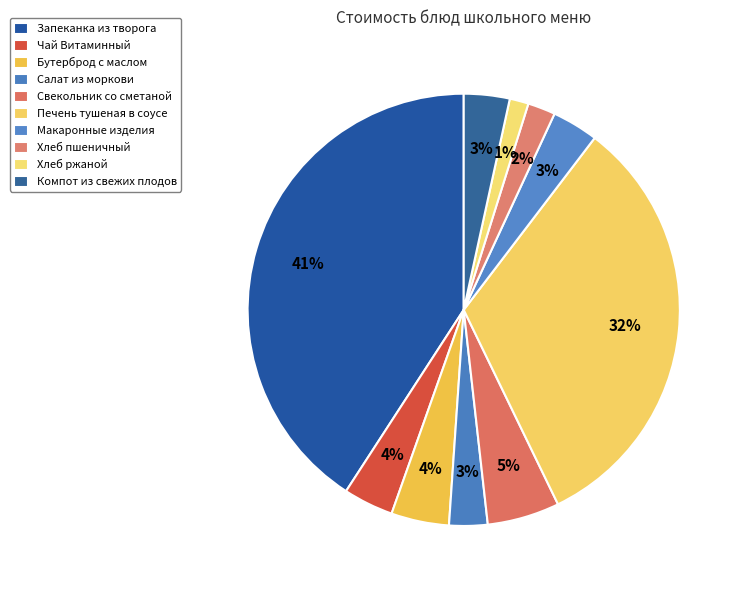

Between Компот из свежих плодов and Свекольник со сметаной, which is larger?

Свекольник со сметаной